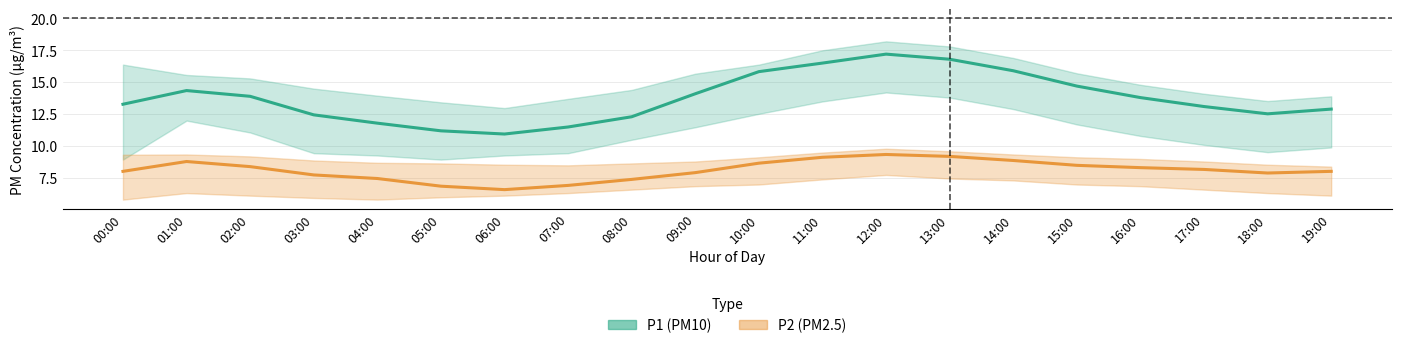

Rank the series by their average value, from highest to lowest.

P1, P2